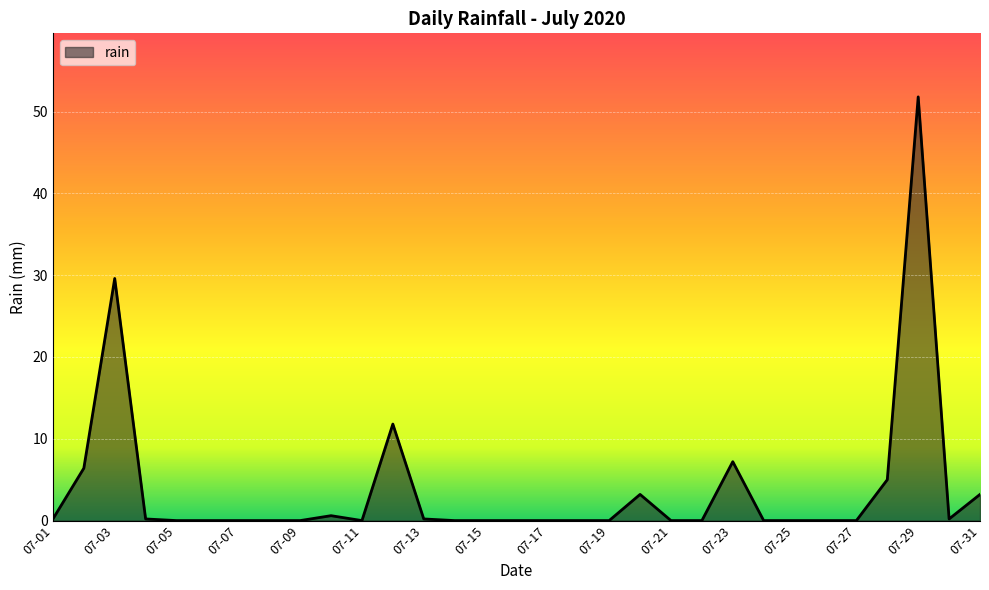

What is the difference between the maximum and minimum values?

51.8